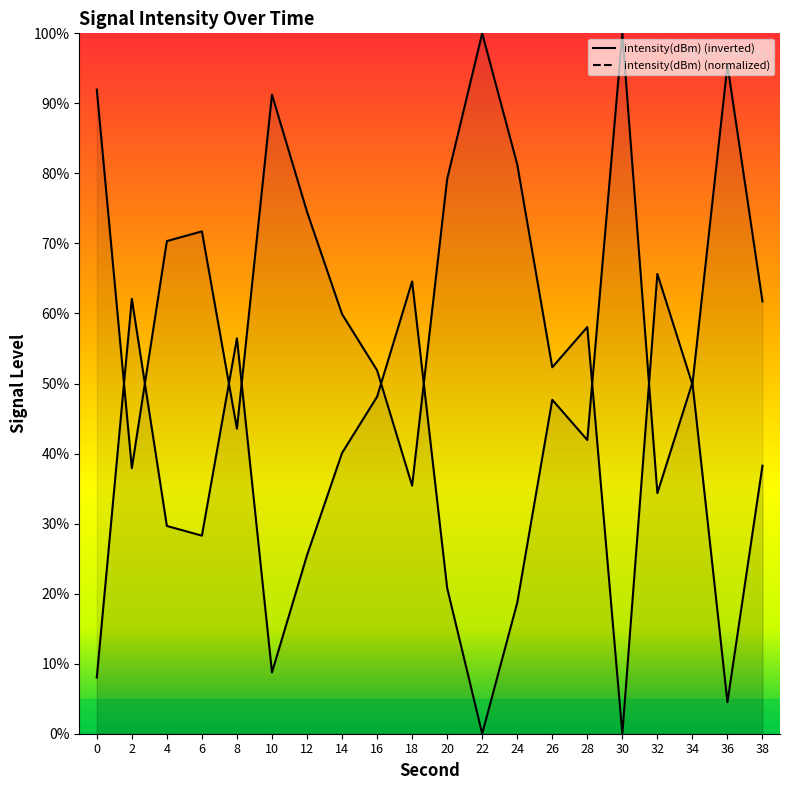

What is the value of the 14th point from the left?

47.7